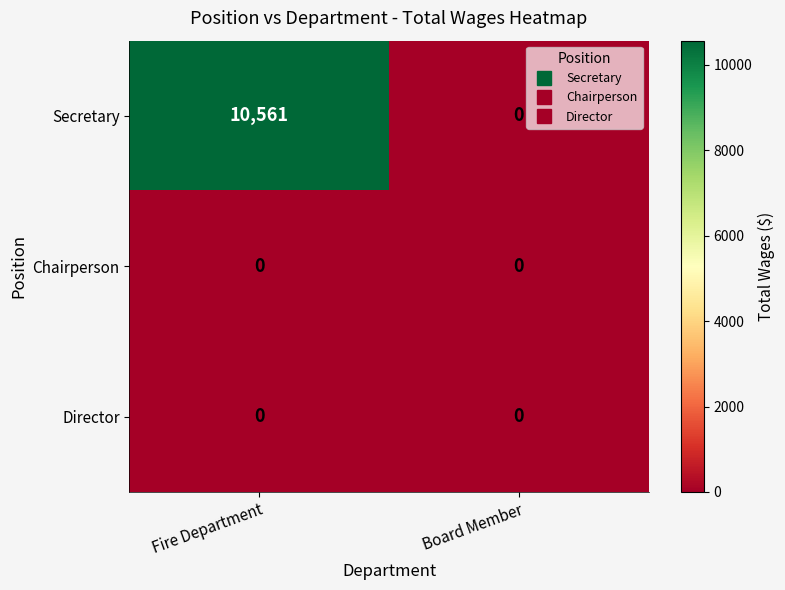

At how many categories does at least one series exceed 8827?

1